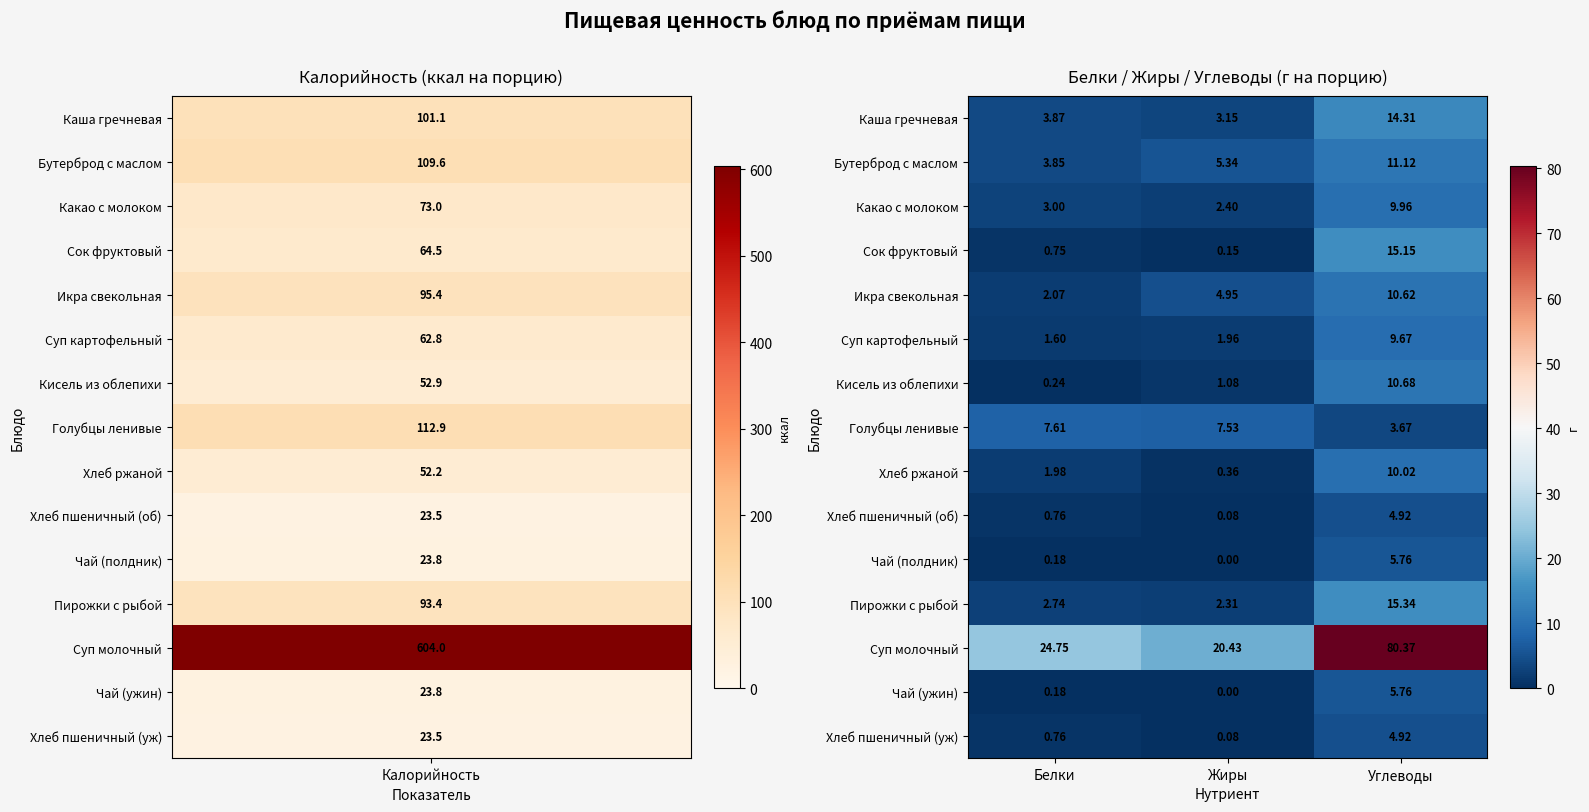

At which label does Икра свекольная first exceed 4?

Жиры